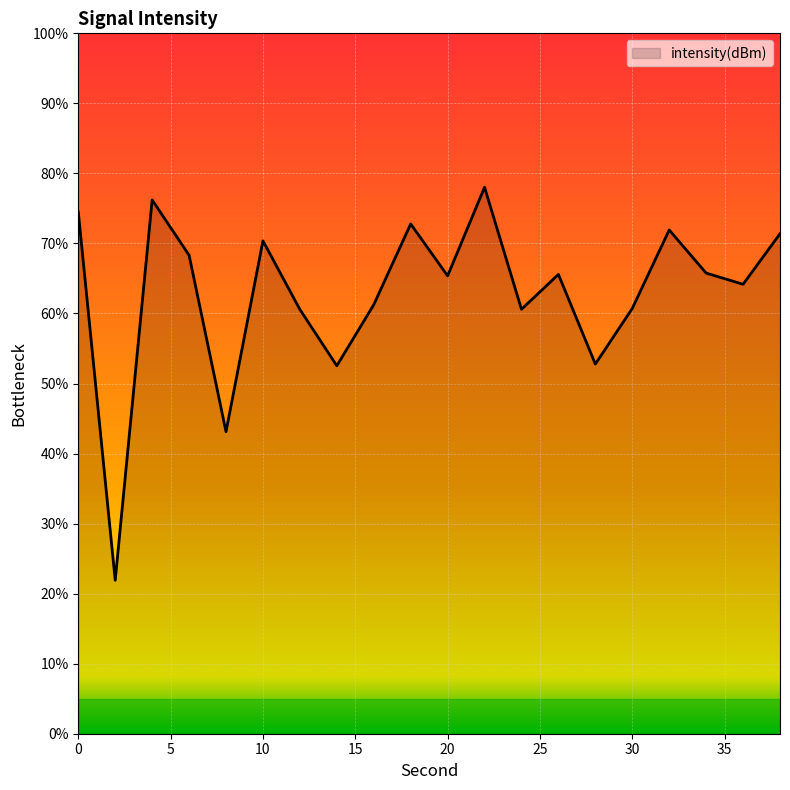

What is the difference between the maximum and minimum values?

56.1